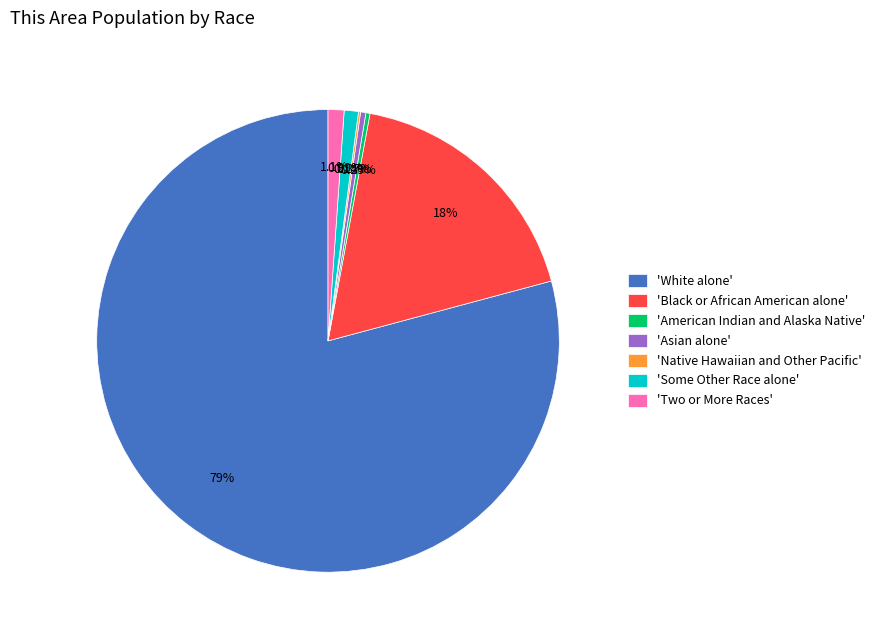

Is there a majority slice in this chart?

Yes